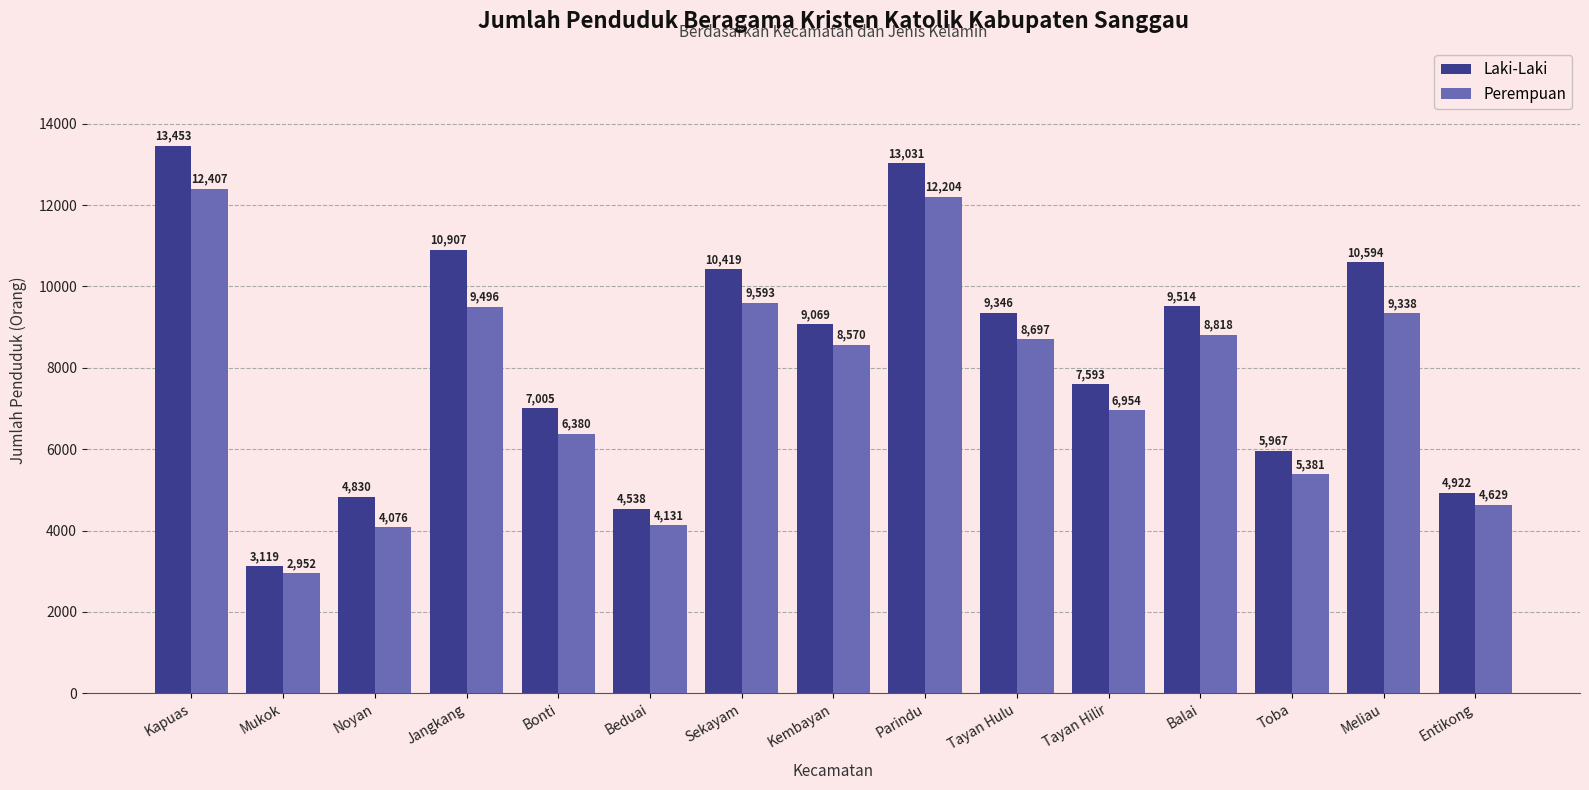

Rank the series by their maximum value, from lowest to highest.

Perempuan, Laki-Laki